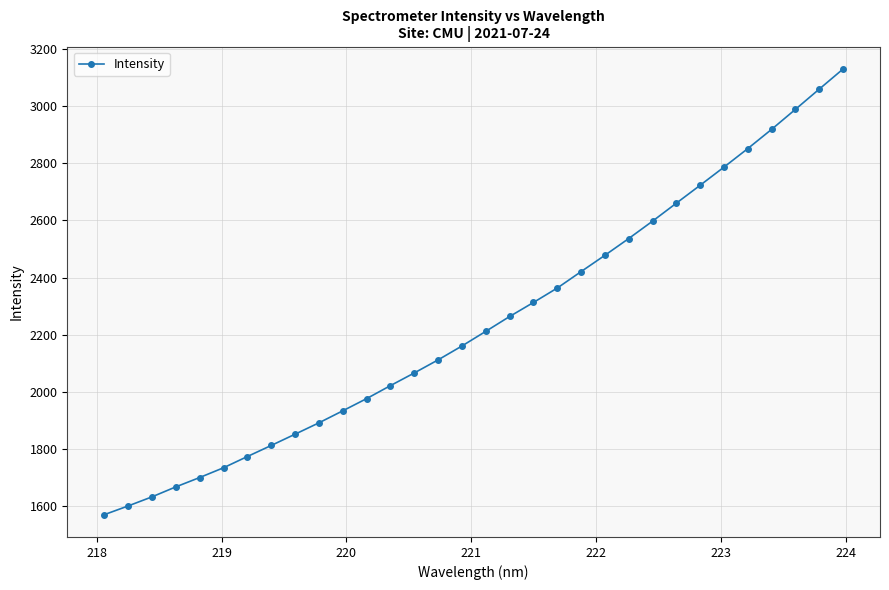

What is the average value?

2244.1